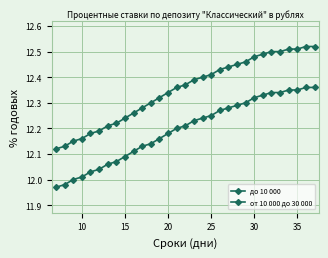

How many lines are shown in the chart?

2